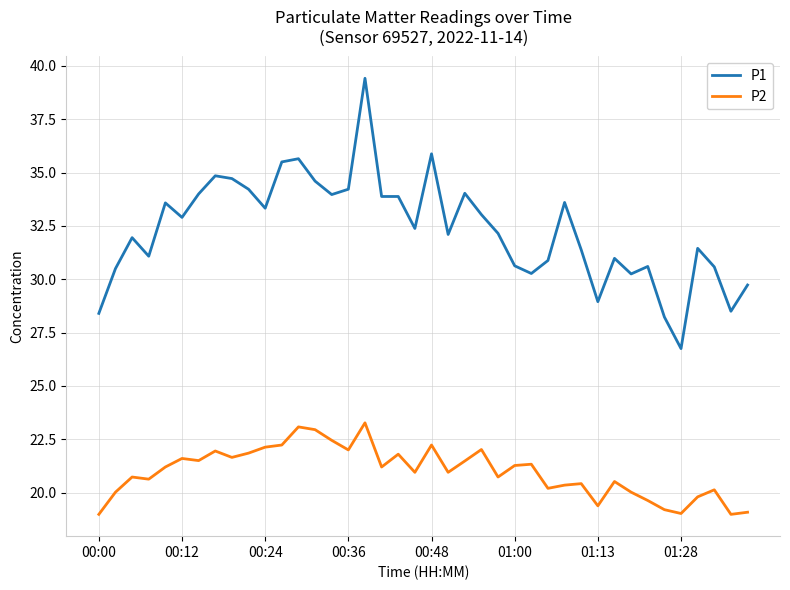

What is the minimum value shown in the chart?

19.0